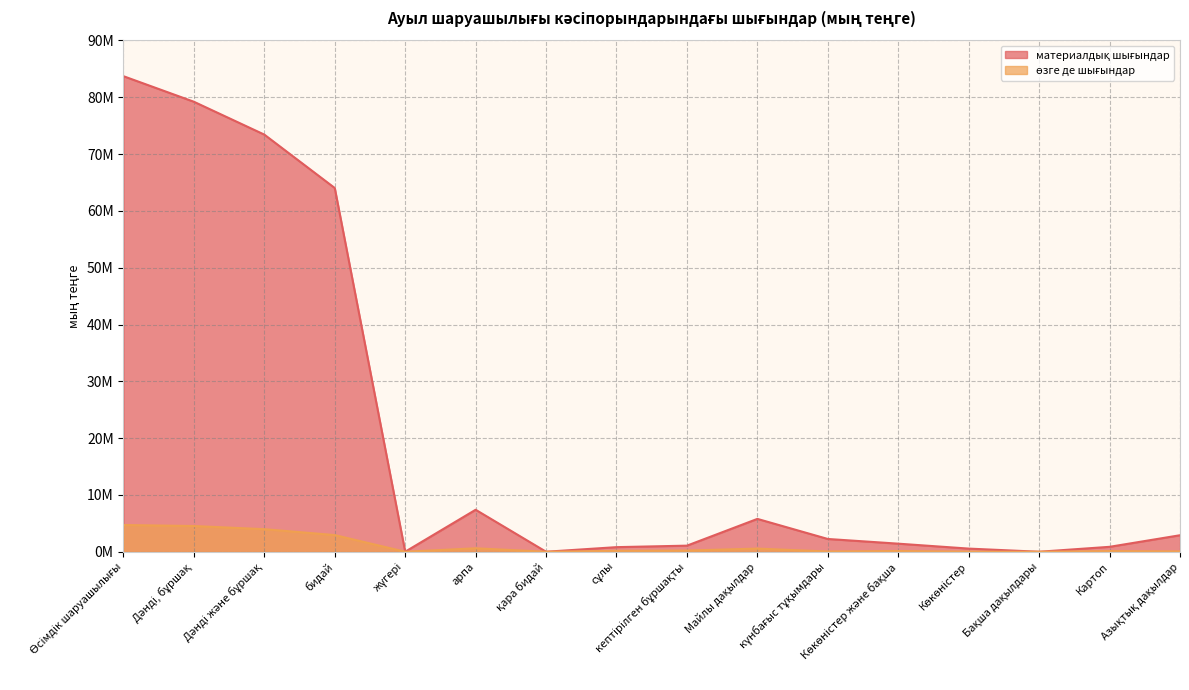

Which series has the largest total across all categories?

материалдық шығындар